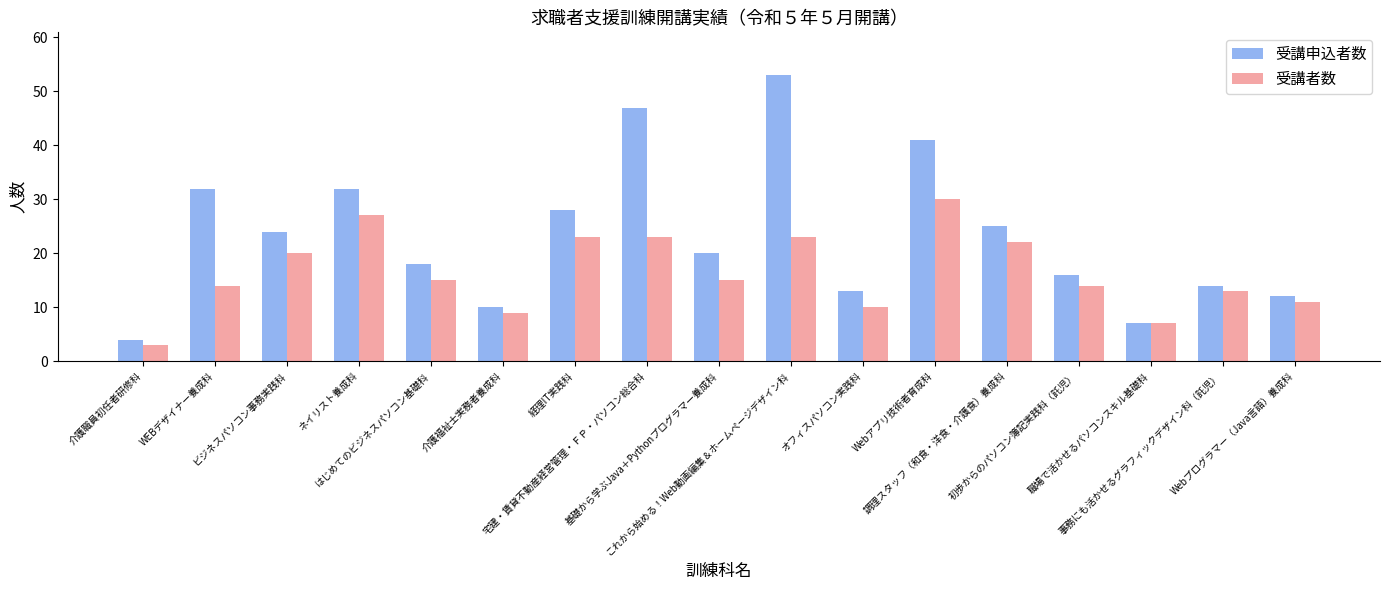

Which series has the widest spread of values?

受講申込者数